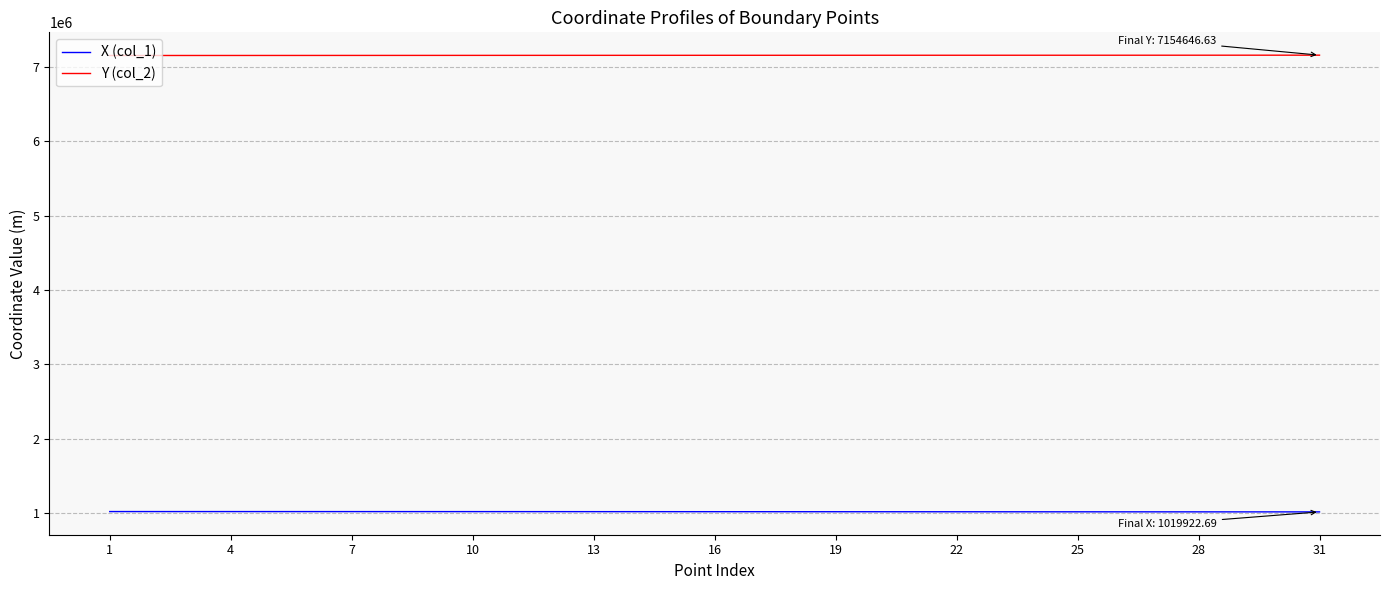

True or false: Y (col_2) and X (col_1) cross at least once.

False